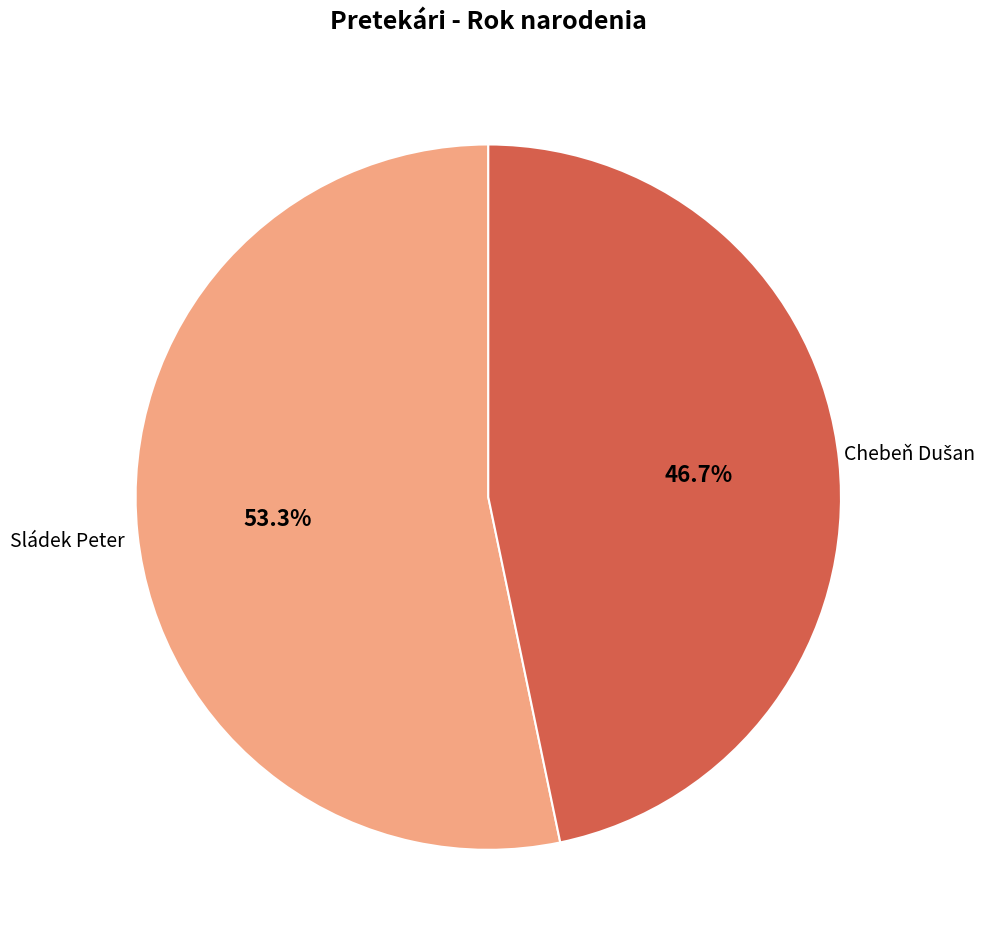

How many segments does this pie chart have?

2